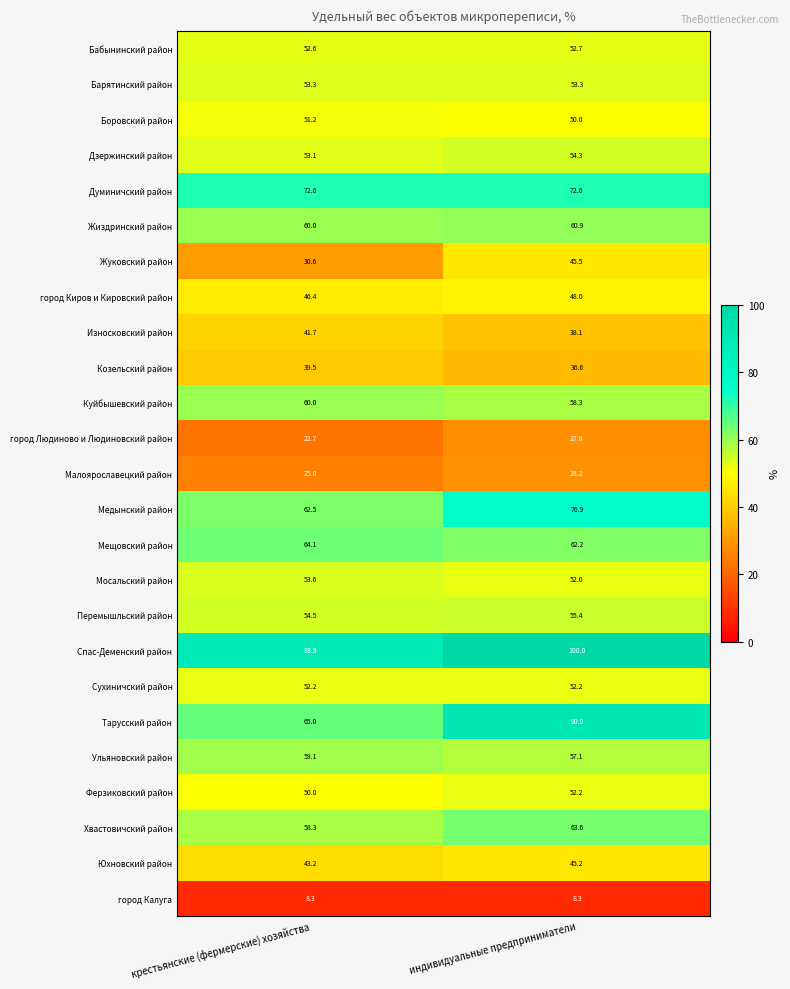

The value of Тарусский район at индивидуальные предприниматели is 90.9. True or false?

True